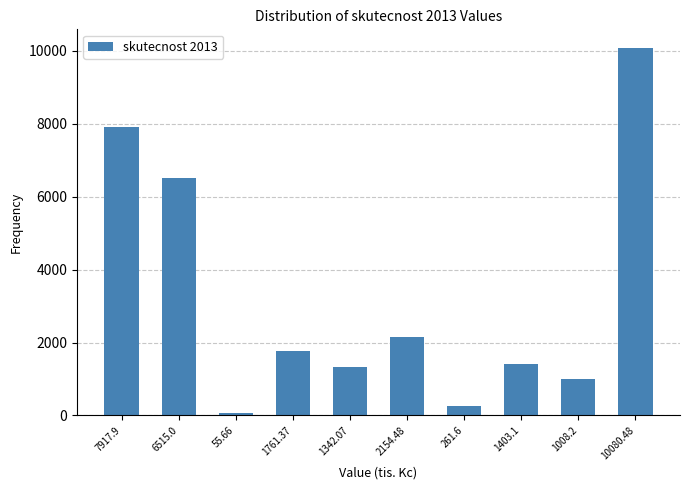

Reading right to left, extract all data points from this chart.

10080.48=10080.5	1008.2=1008.2	1403.1=1403.1	261.6=261.6	2154.48=2154.5	1342.07=1342.1	1761.37=1761.4	55.66=55.7	6515.0=6515.0	7917.9=7917.9